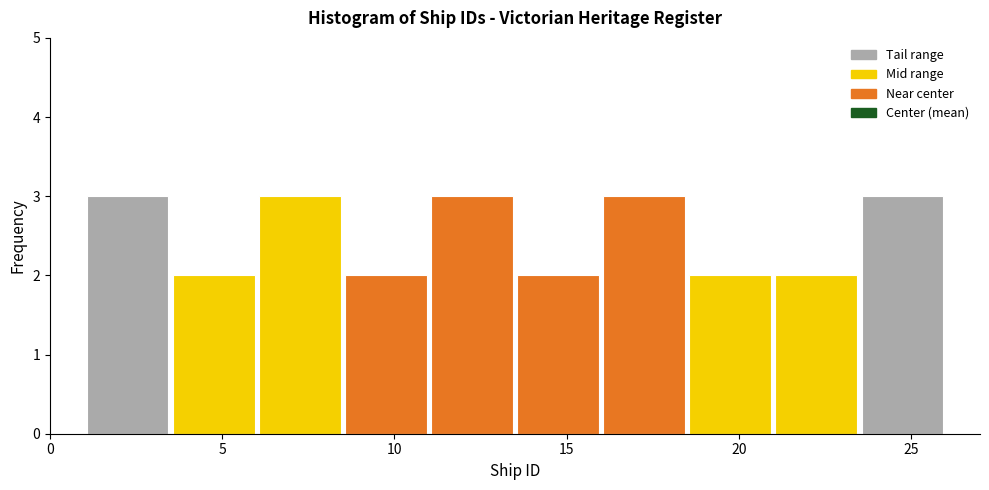

Reading left to right, transcribe this chart: for each bar, give the range it covers on the x-axis and its height. The values are not printed on the chart, so give them approximately, as read against the axis.

1.0 to 3.5: 3
3.5 to 6.0: 2
6.0 to 8.5: 3
8.5 to 11.0: 2
11.0 to 13.5: 3
13.5 to 16.0: 2
16.0 to 18.5: 3
18.5 to 21.0: 2
21.0 to 23.5: 2
23.5 to 26.0: 3